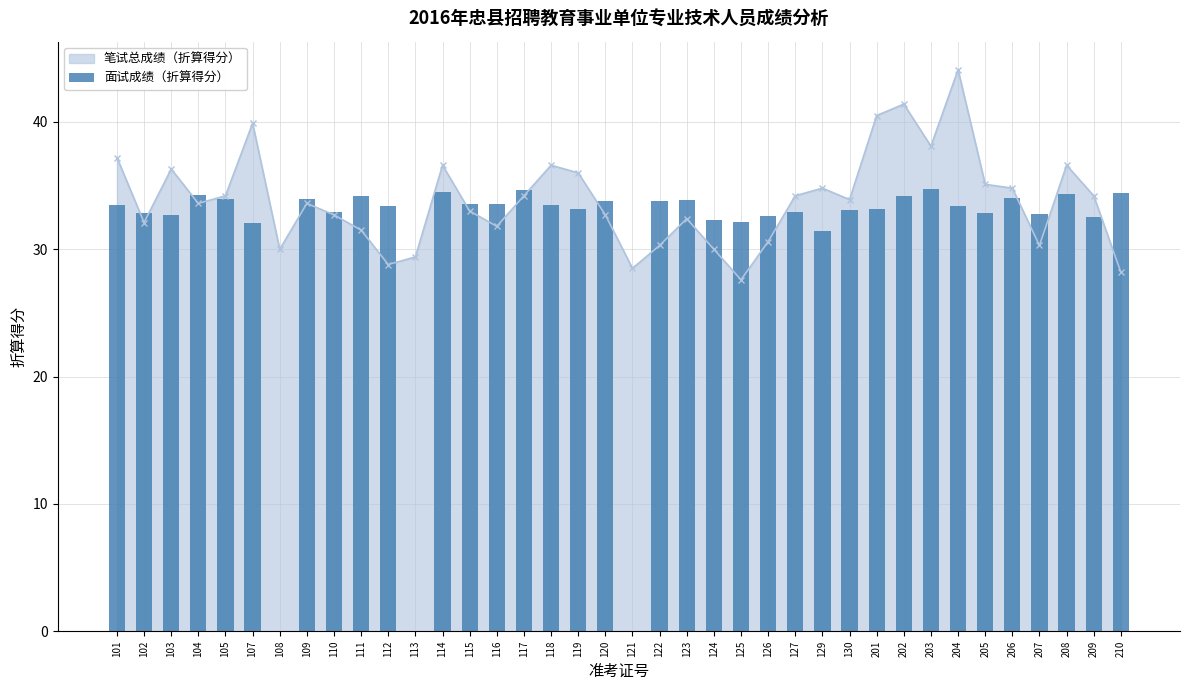

Count the number of categories in the chart.

38